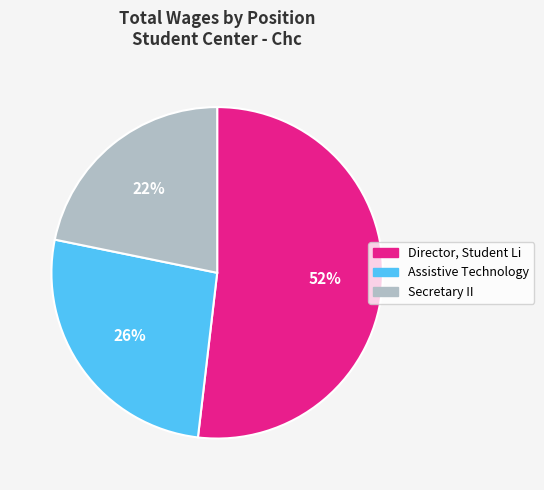

Which category accounts for the majority?

Director, Student Li